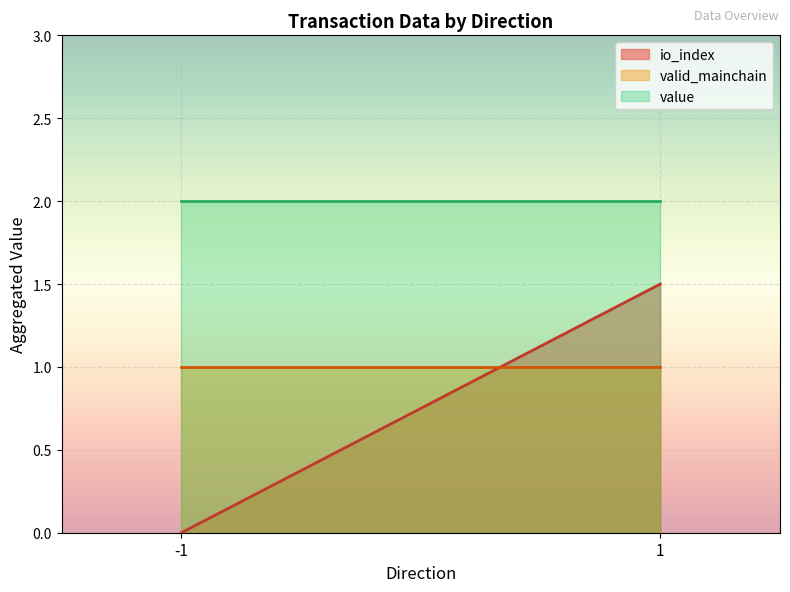

True or false: valid_mainchain has a value of 1.0 at -1.

True